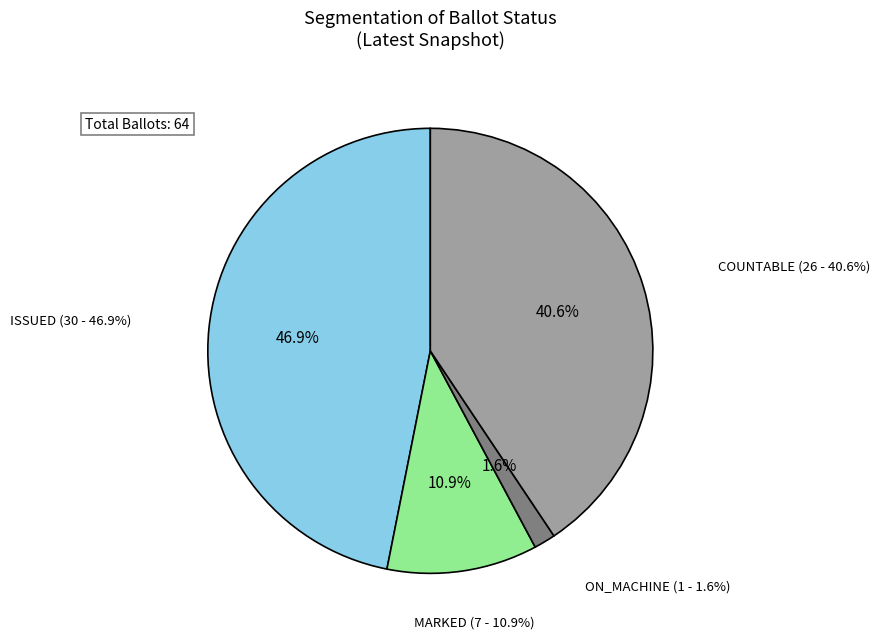

Is ON_MACHINE the majority of the pie?

No